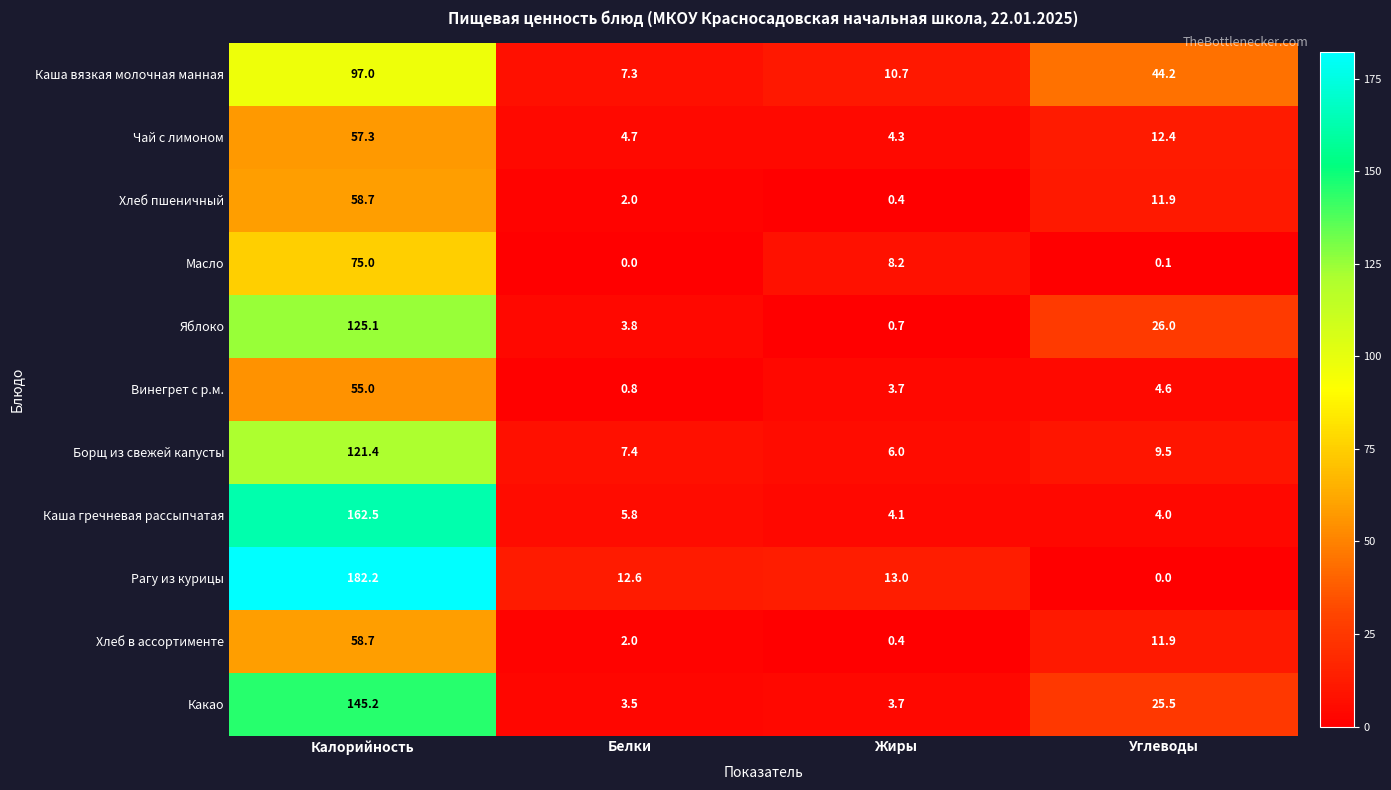

List the labels in order of Хлеб в ассортименте value, smallest first.

Жиры, Белки, Углеводы, Калорийность